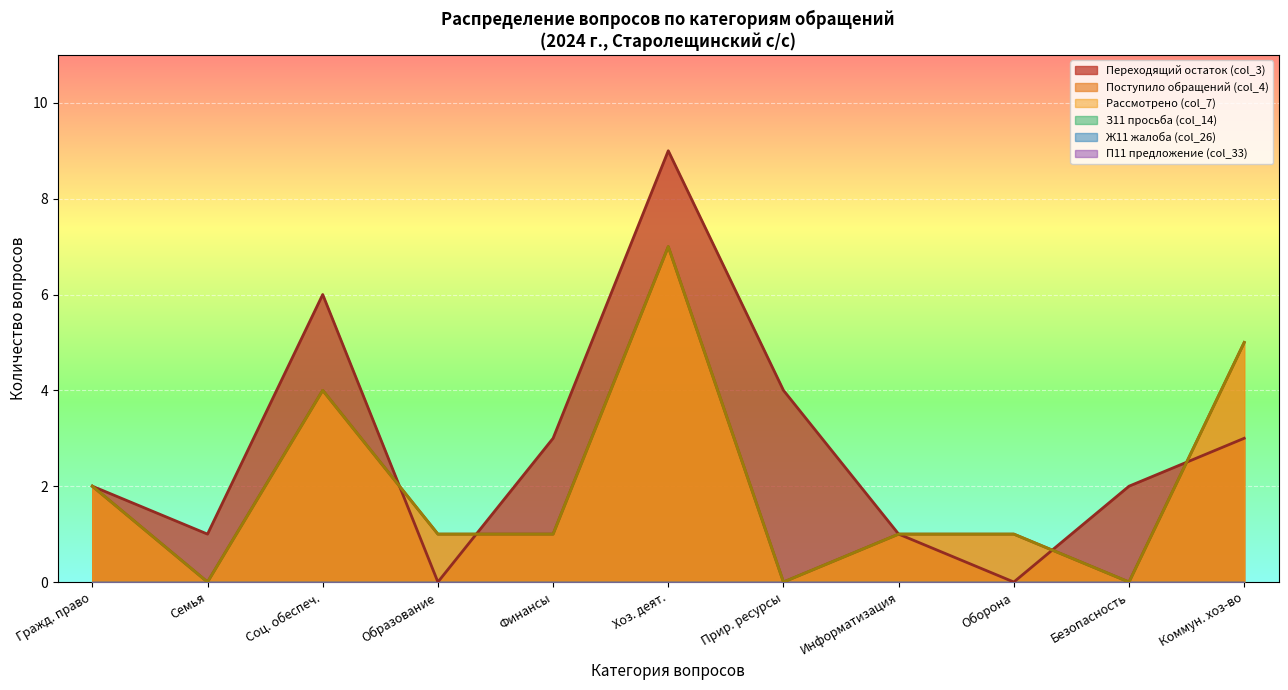

After their last crossing, which series has the higher values: Финансы or Природные ресурсы?

Финансы